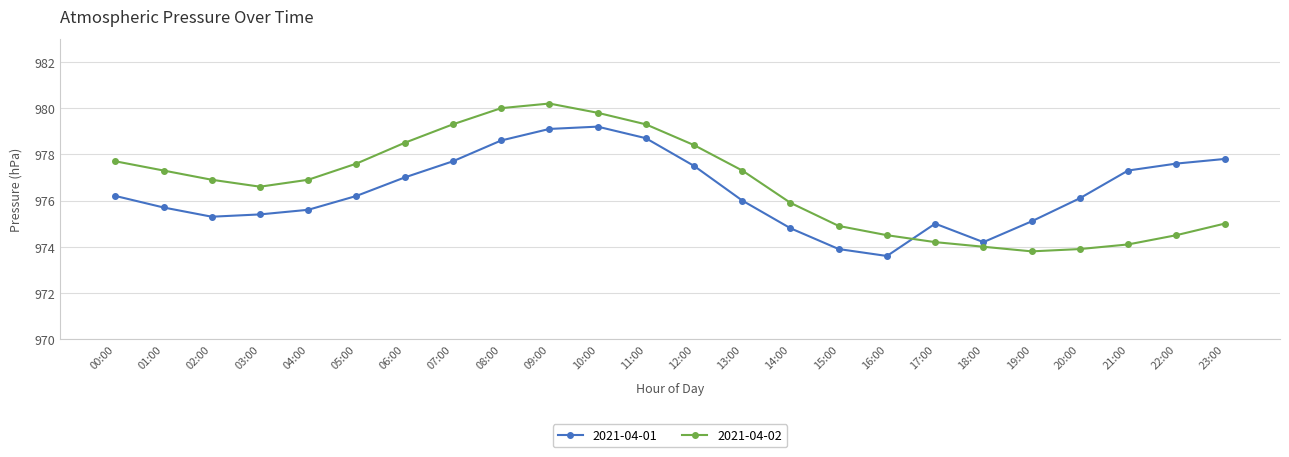

What is the label of the 16th point from the left?

15:00